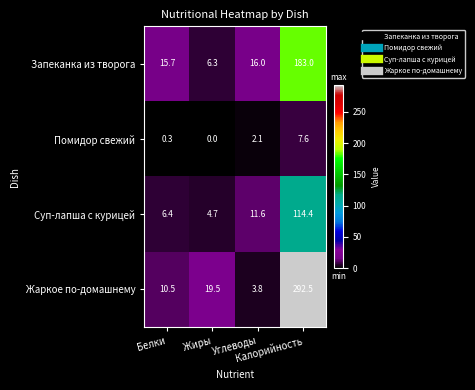

Which series has the largest range (max minus min)?

Жаркое по-домашнему